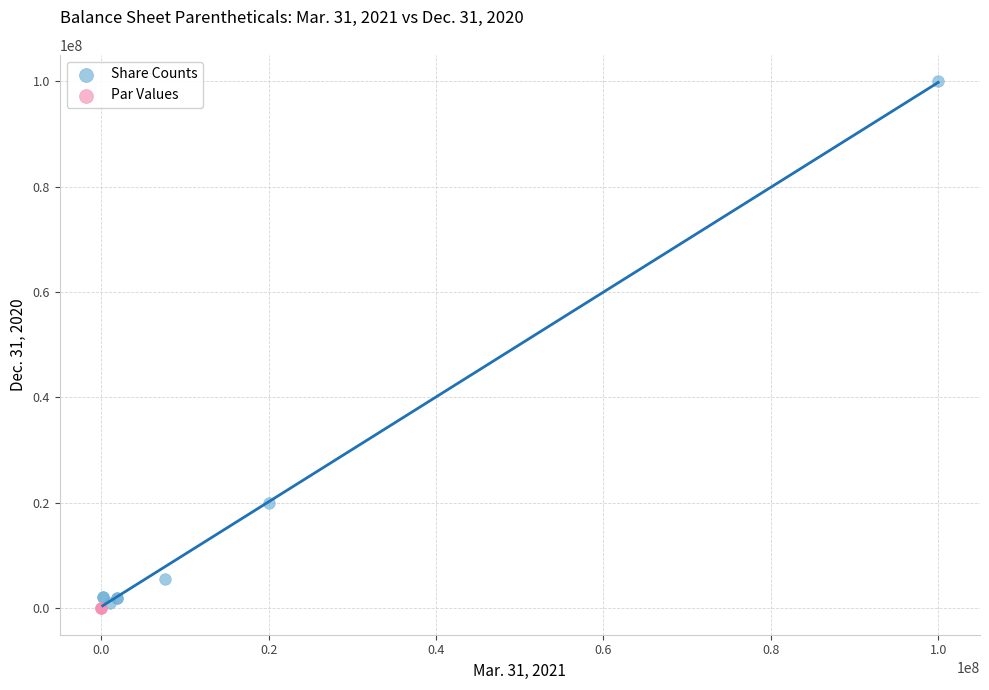

Which series contains the lowest Y value?

Par Values